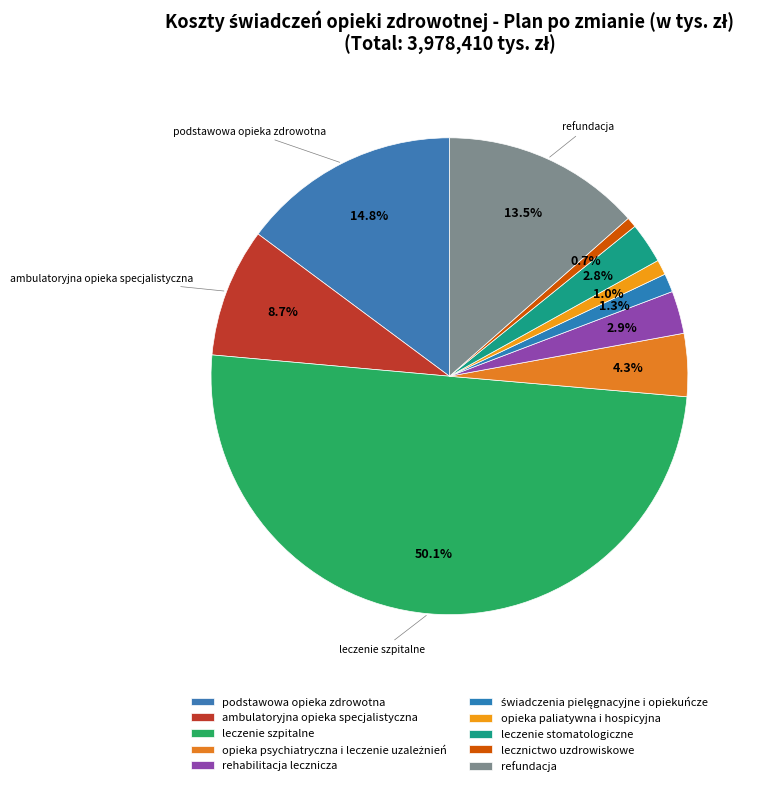

Is leczenie szpitalne the majority of the pie?

Yes